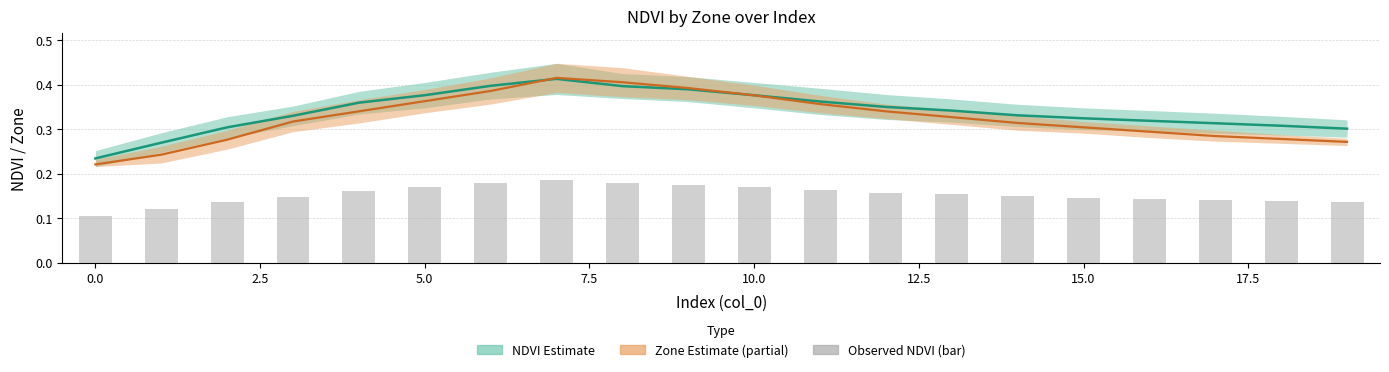

What is the value of the 18th bar from the left?

0.1